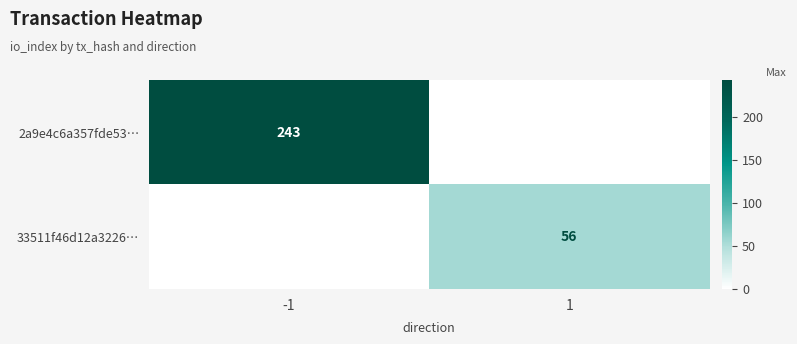

At which category is the sum across all series the highest?

-1